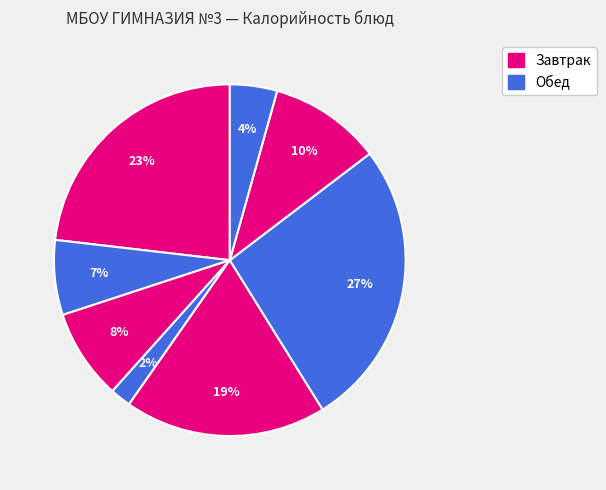

Count the number of slices in the pie.

8